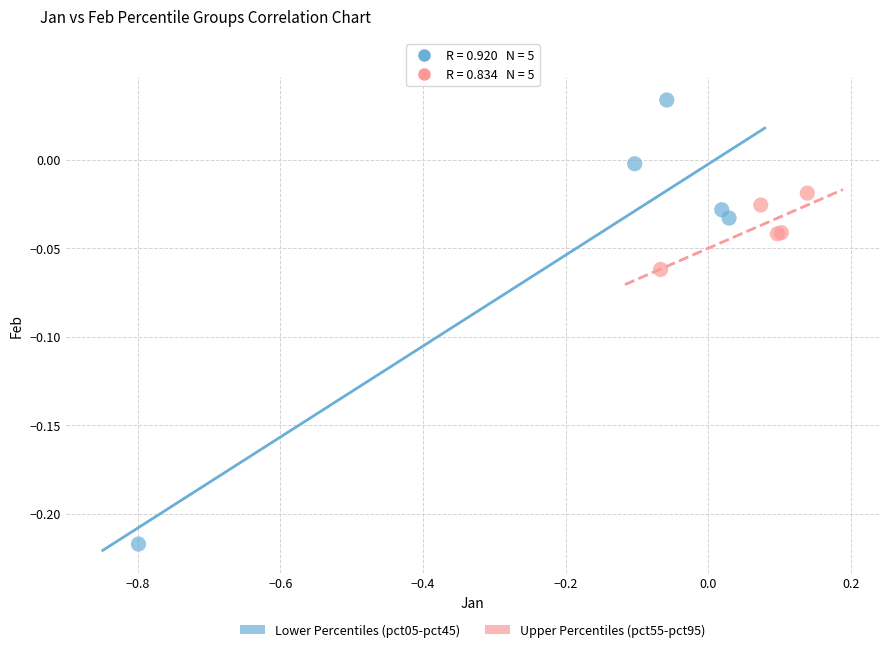

Which series reaches the minimum Y coordinate?

Lower Percentiles (pct05-pct45)